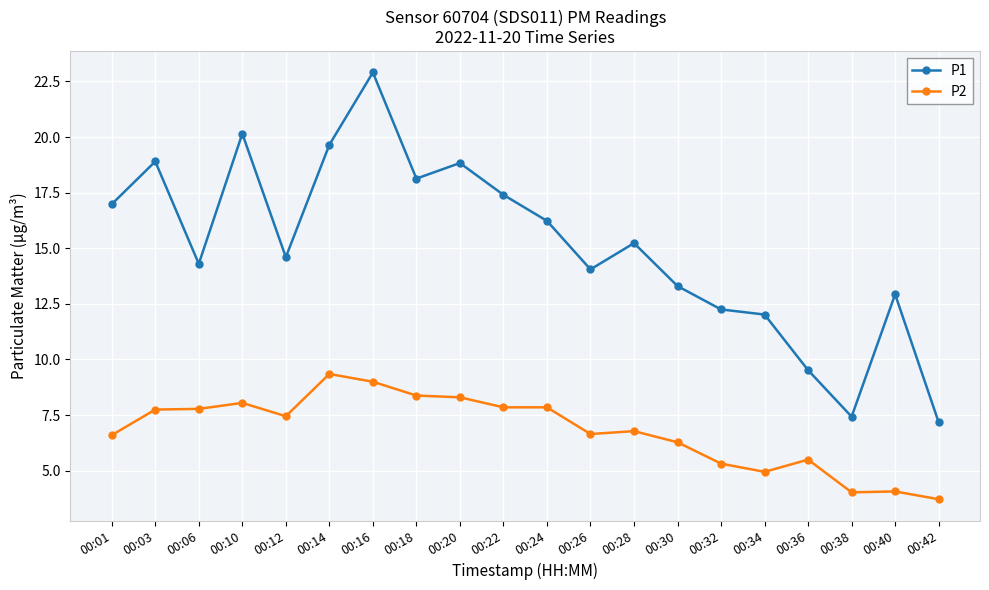

The P1 series shows 9.6 at 00:16. True or false?

False